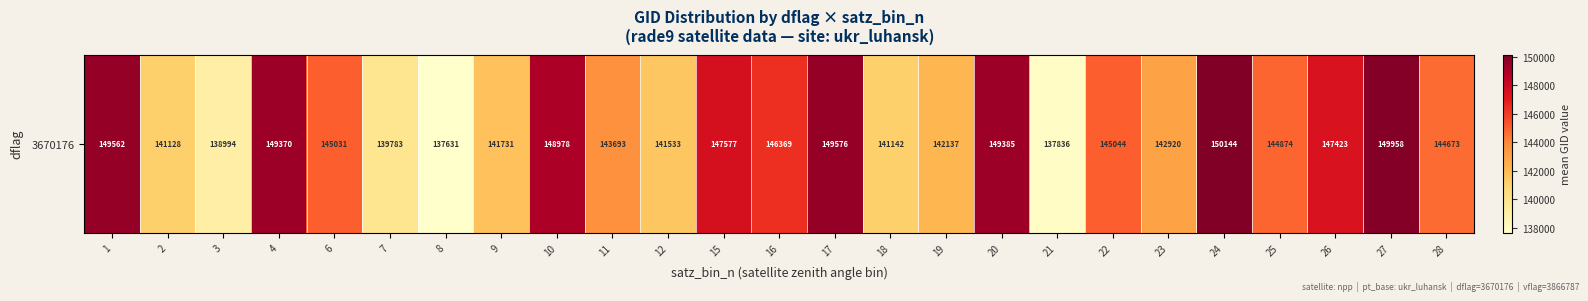

Which label corresponds to the smallest value in the chart?

8